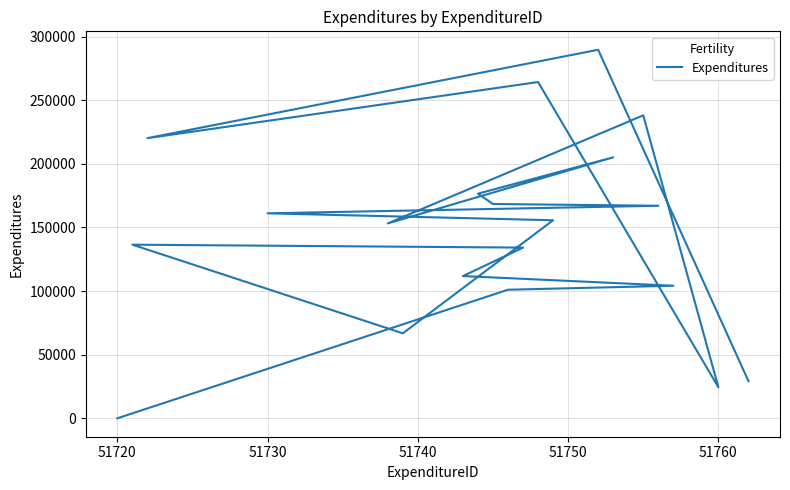

What is the difference between the second highest and minimum values?

264228.0